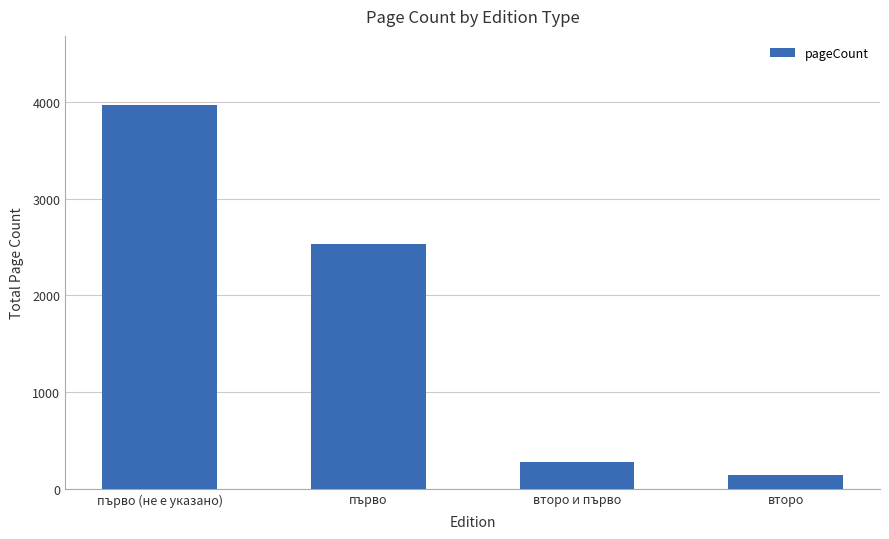

List the labels in order of value, largest first.

първо (не е указано), първо, второ и първо, второ